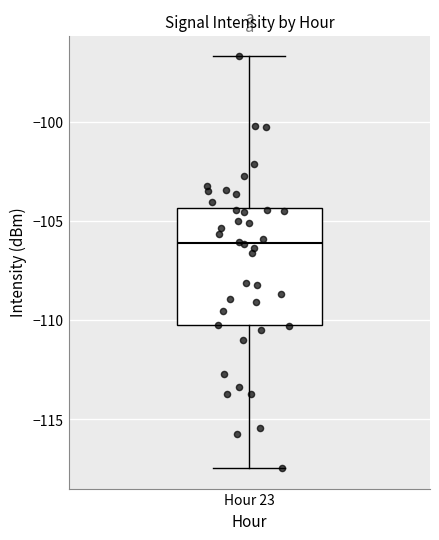

Where does the upper whisker of the box for Hour 23 end on the y-axis? The values are not printed on the chart, so give them approximately, as read against the axis.

-96.5